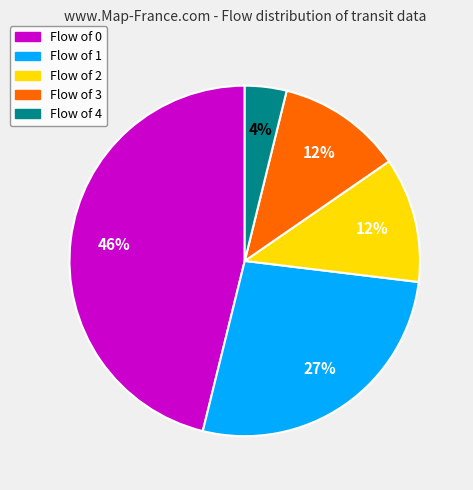

How many slices are in this pie chart?

5